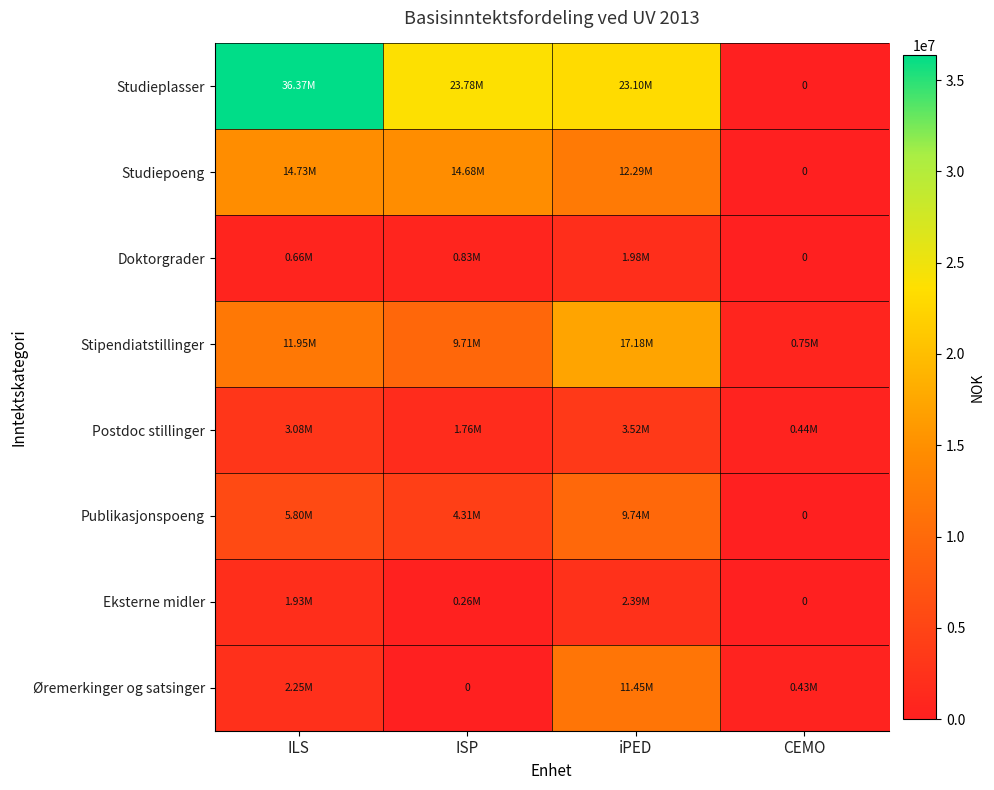

Where is Studieplasser nearest to the value 18186500?

iPED